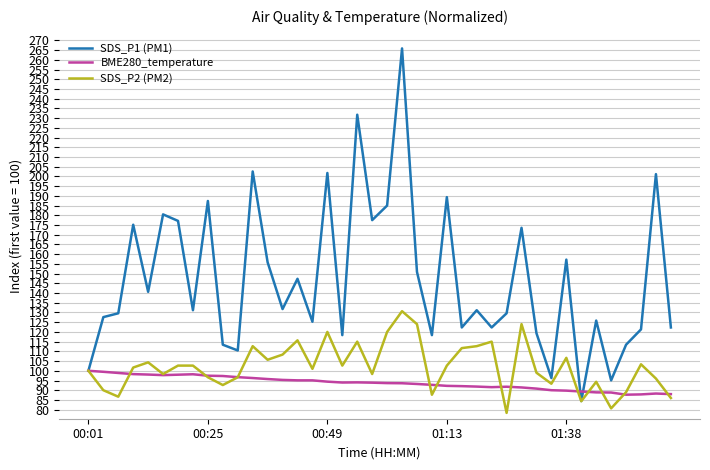

Does the chart display data point markers on the line(s)?

No